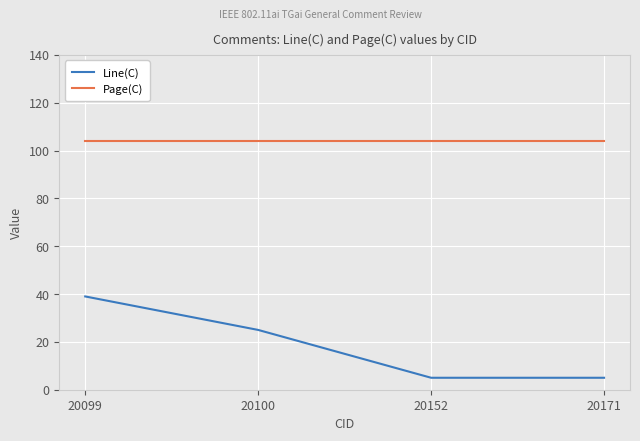

How many lines are shown in the chart?

2